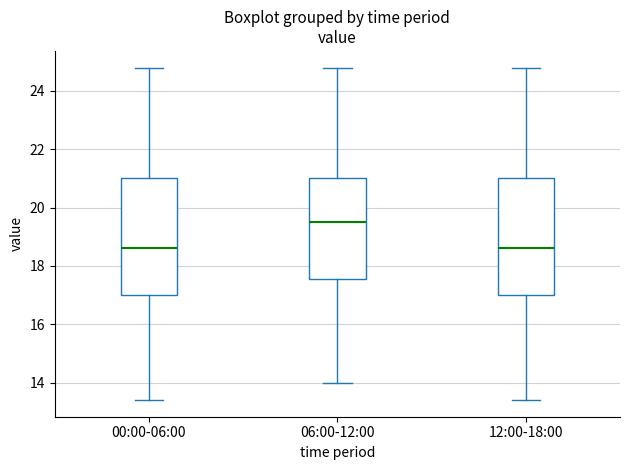

Where does the upper whisker of the box for 00:00-06:00 end on the y-axis? The values are not printed on the chart, so give them approximately, as read against the axis.

24.8